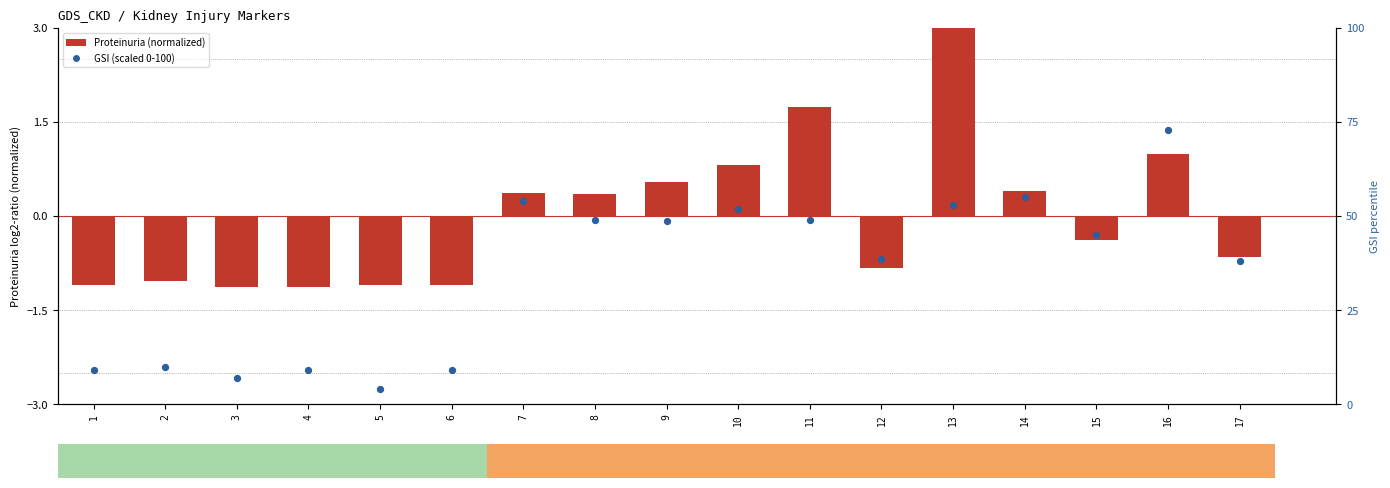

Which series reaches the minimum Y coordinate?

Proteinuria (normalized)